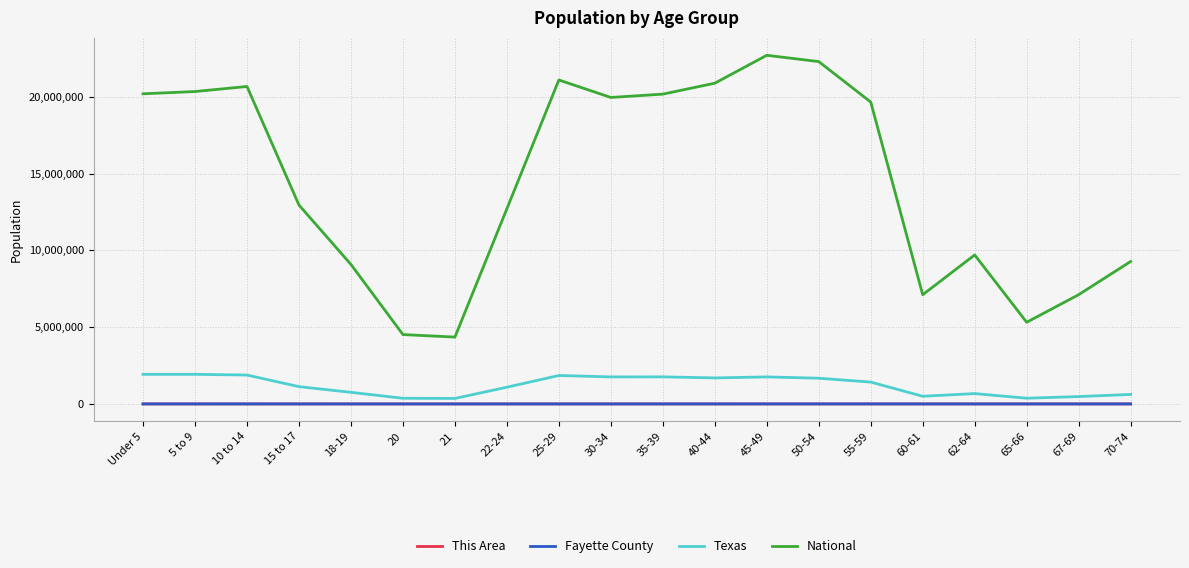

Is it true that Texas equals 1422924 at 55-59?

True